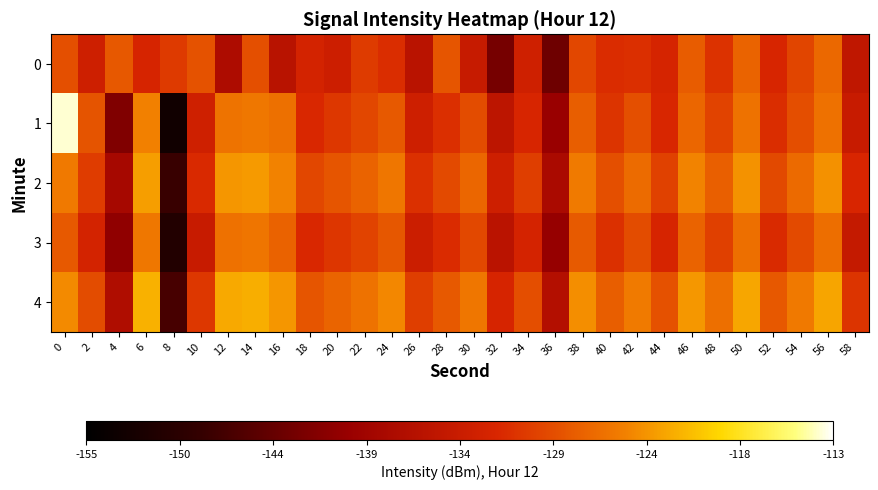

Which series has the largest total across all categories?

4